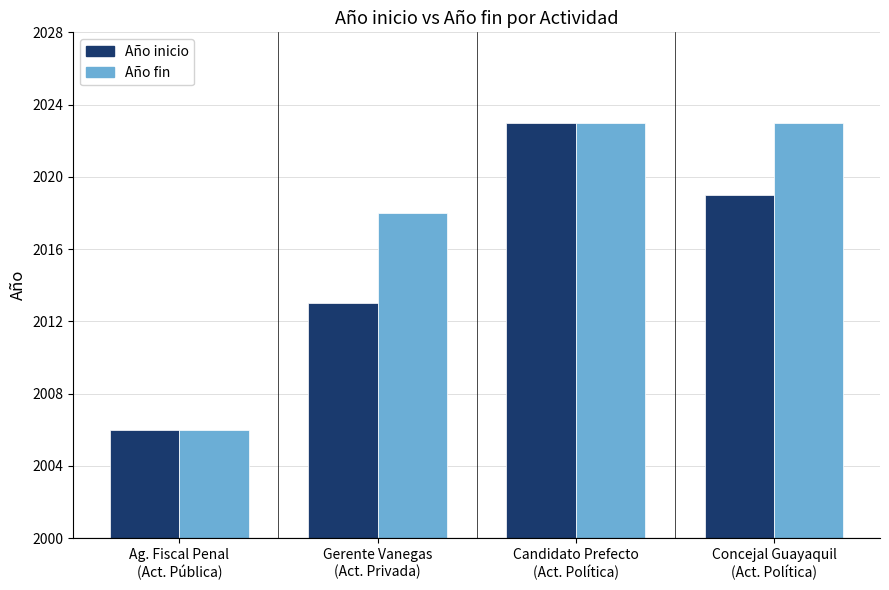

What is the difference between the Año inicio values at Candidato Prefecto
(Act. Política) and Concejal Guayaquil
(Act. Política)?

4